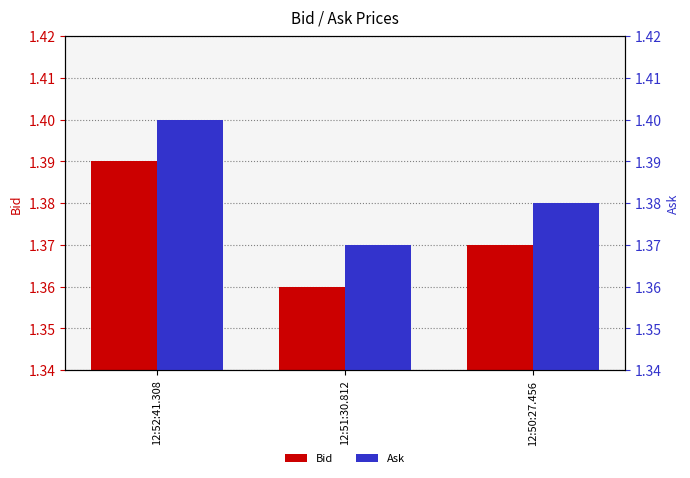

What is the label of the 3rd bar from the right?

12:52:41.308